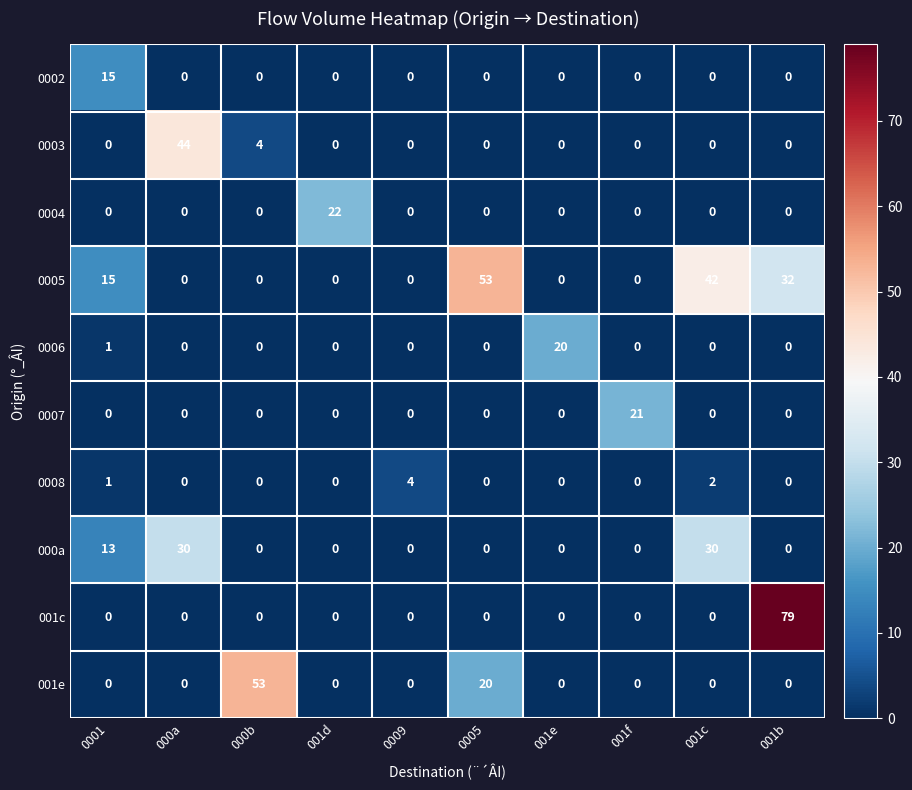

What is the total value across all series at 000b?

57